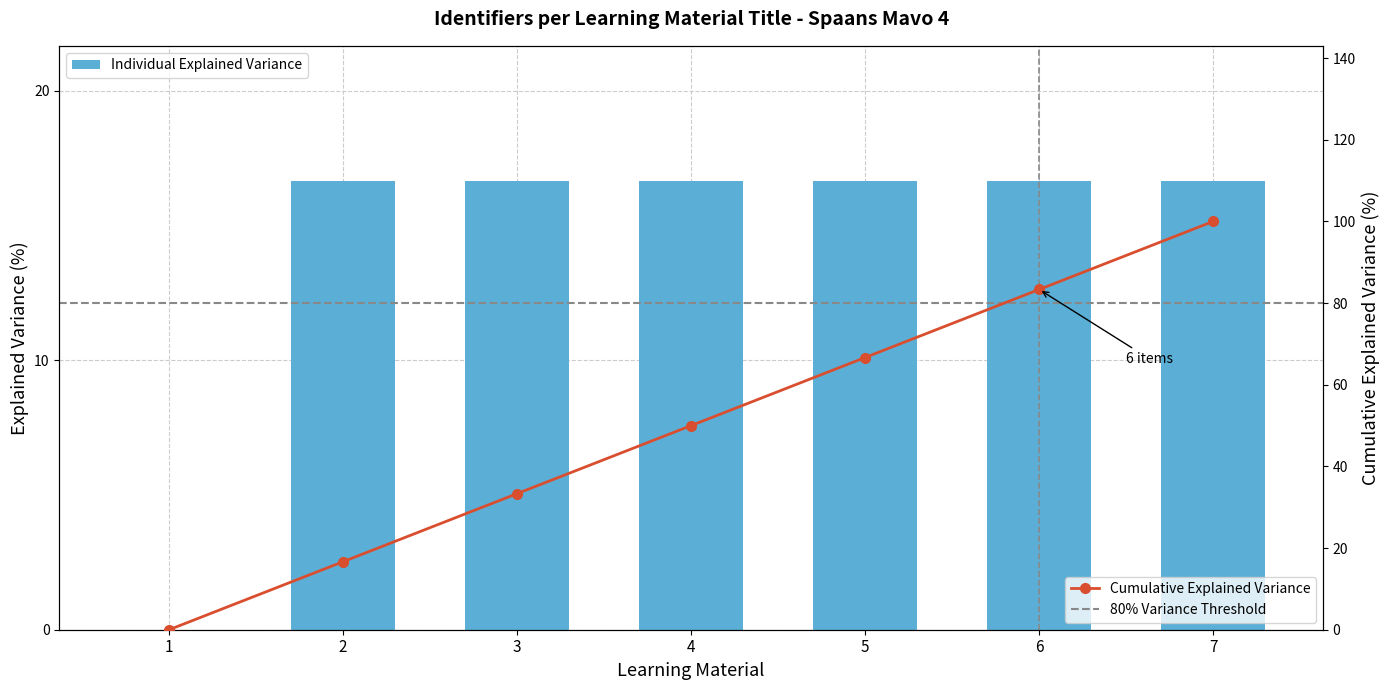

How many values are above zero?

6